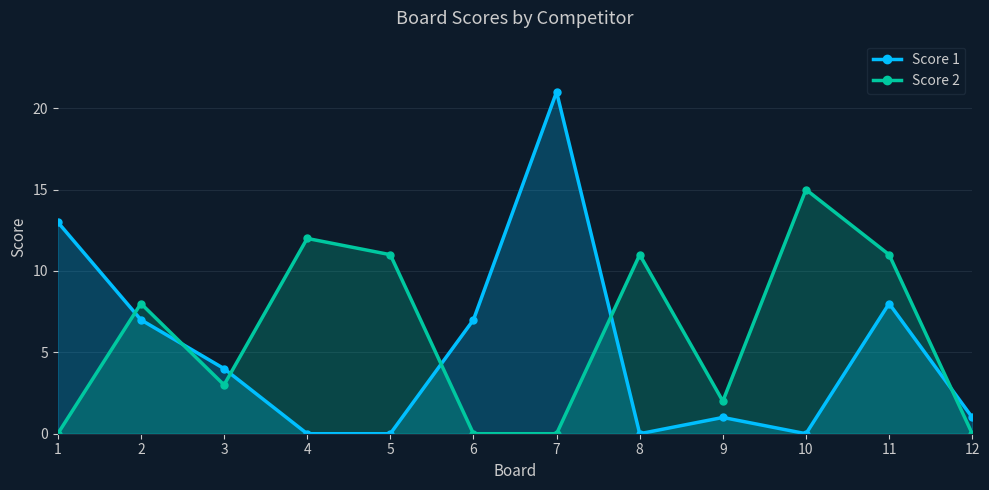

What are all the series names shown in the legend?

Score 1, Score 2